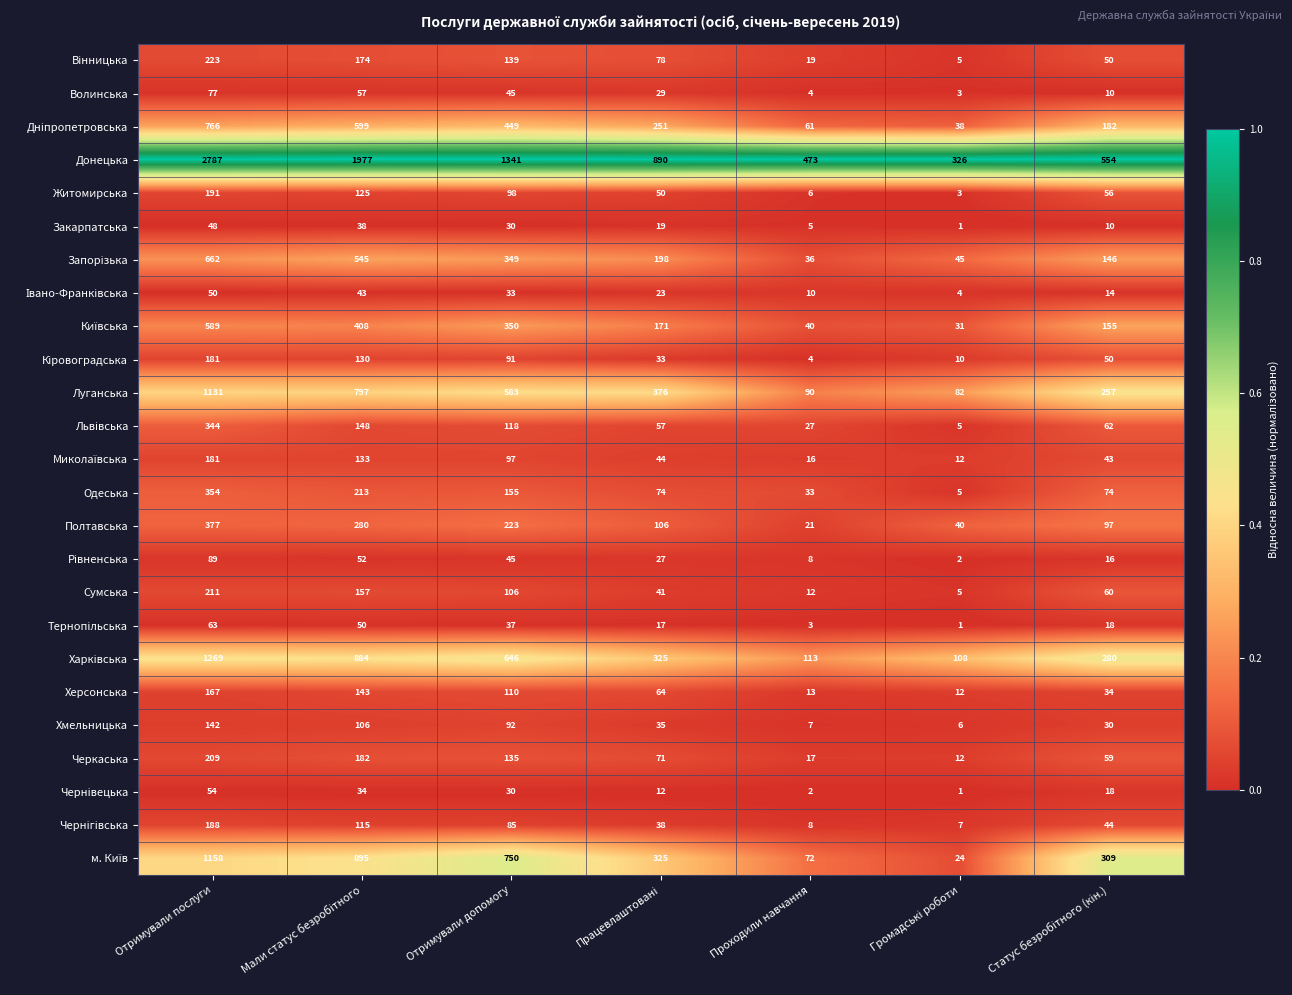

What is the difference between the highest and lowest values at Отримували допомогу?

1311